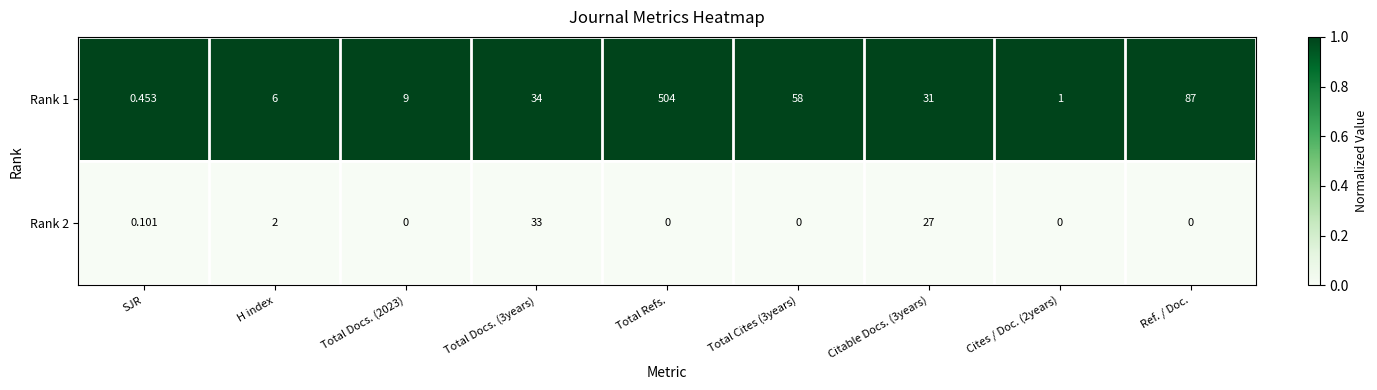

At which label is Rank 1 closest to 252?

Ref. / Doc.